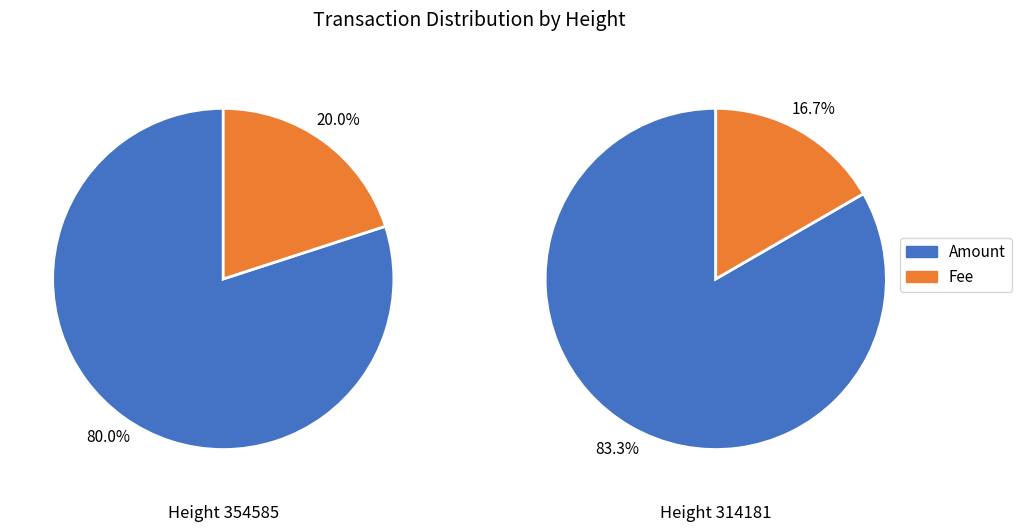

To the nearest percent, what portion does 314181 represent?

56%